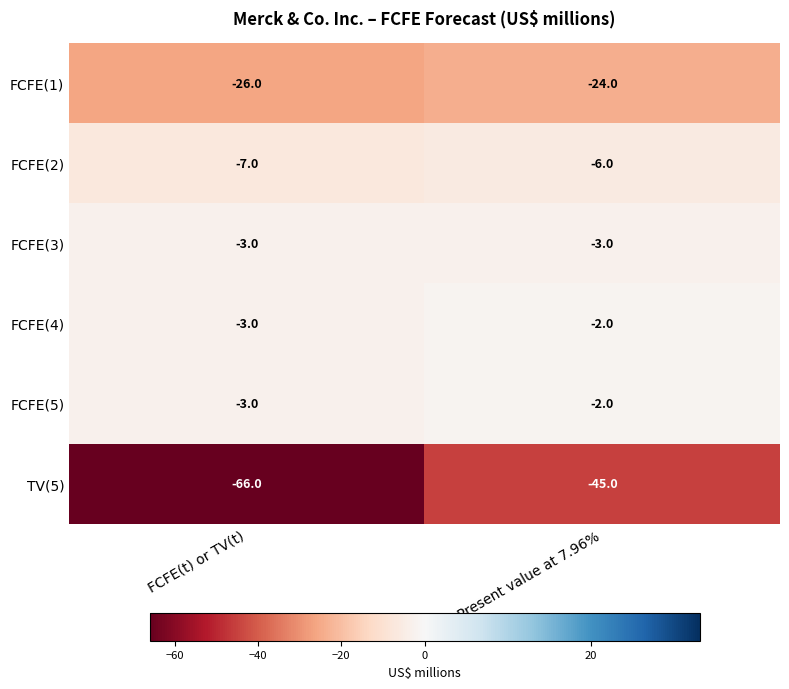

Which series has the largest range (max minus min)?

TV(5)